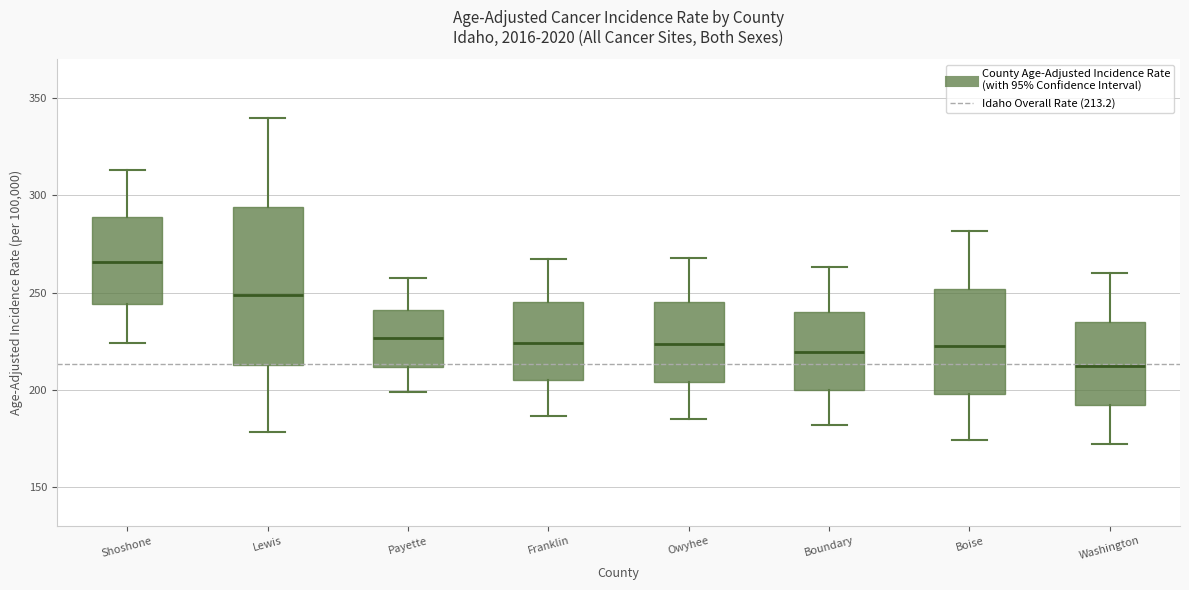

Which box's median line is the highest?

Shoshone